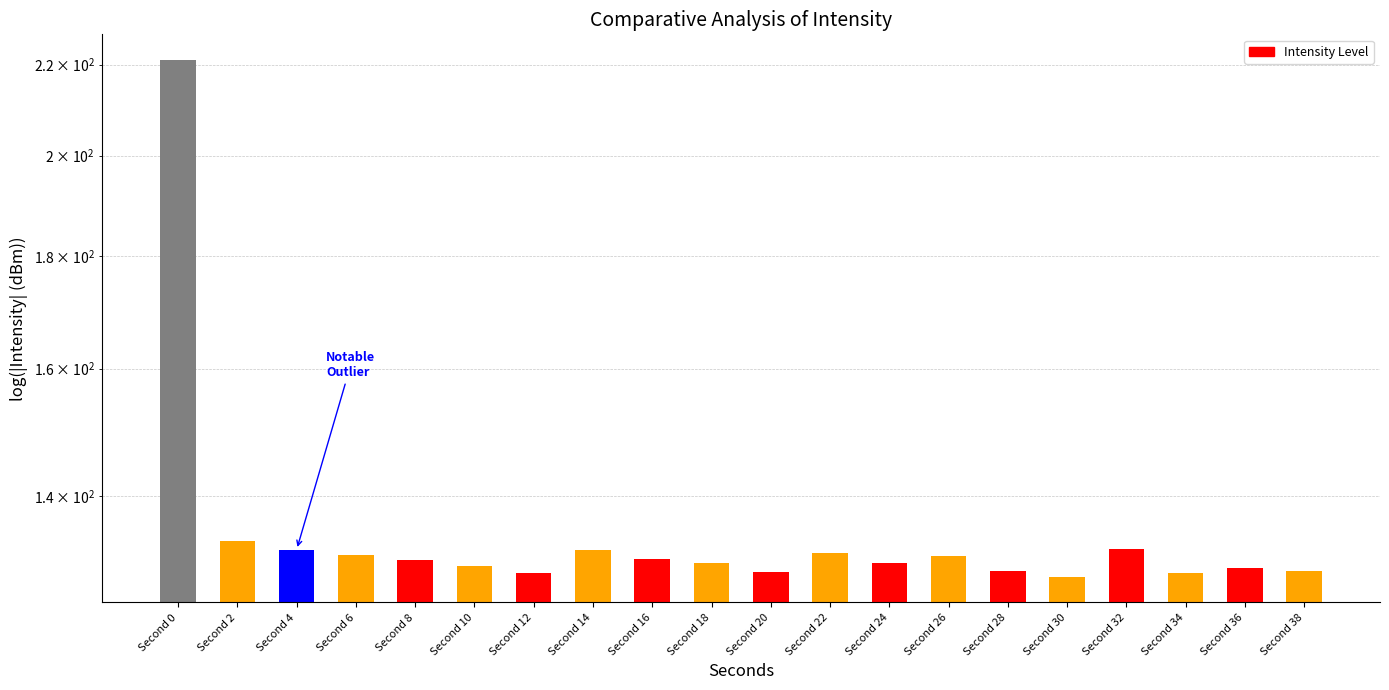

Rank the categories by value from lowest to highest.

Second 30, Second 12, Second 34, Second 20, Second 38, Second 28, Second 36, Second 10, Second 24, Second 18, Second 8, Second 16, Second 26, Second 6, Second 22, Second 14, Second 4, Second 32, Second 2, Second 0